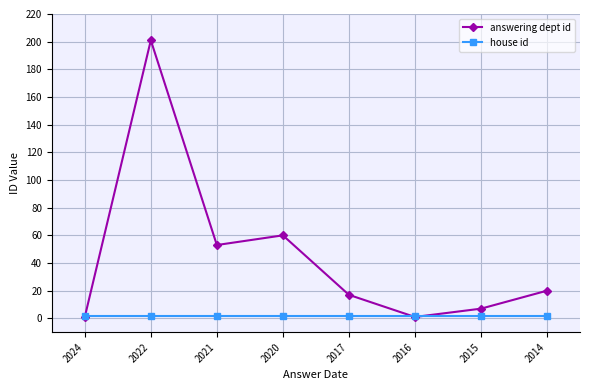

What is the maximum value shown in the chart?

201